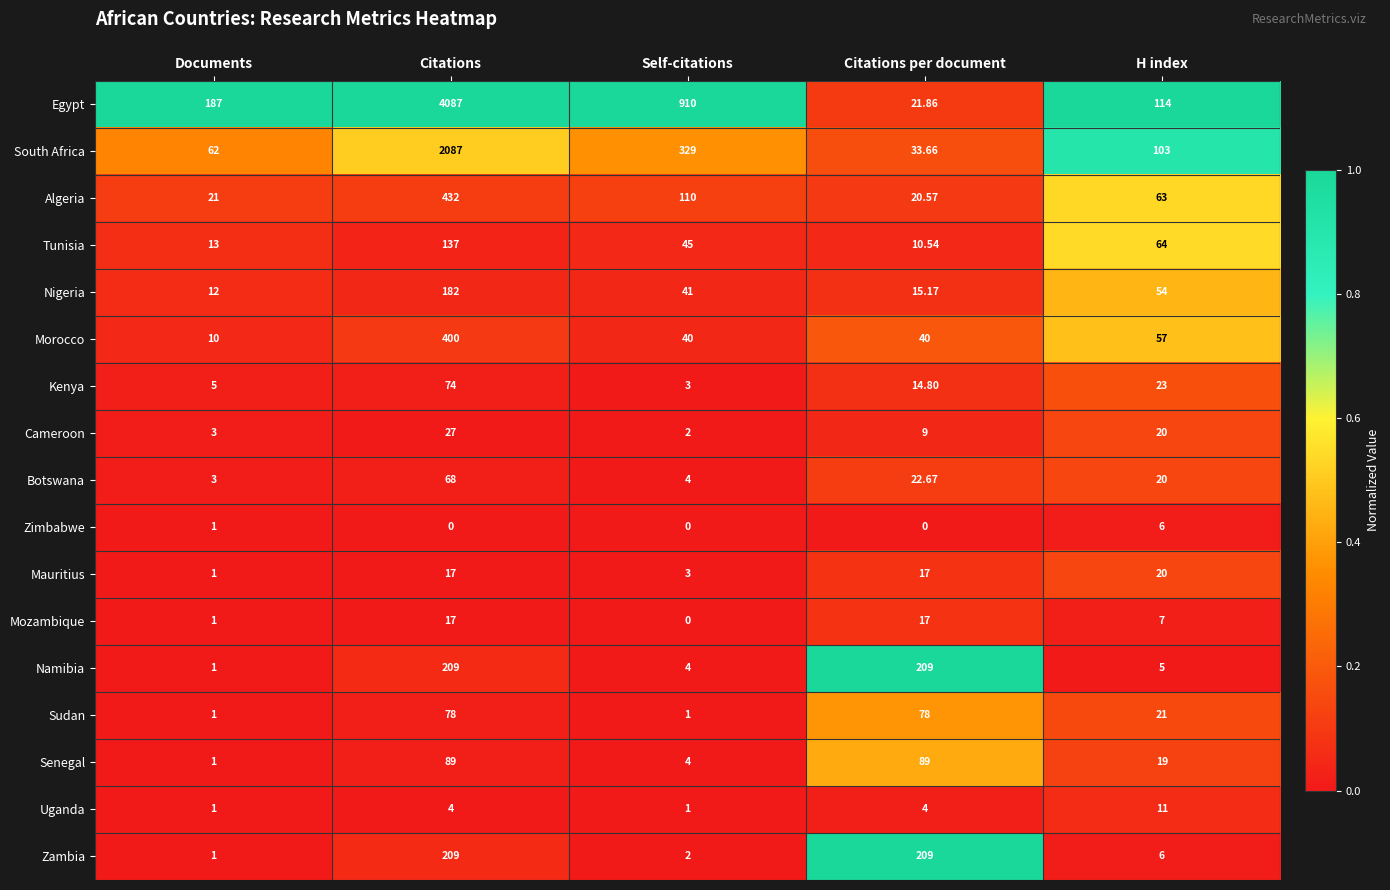

Between Documents and Self-citations, which series saw the biggest shift?

Egypt